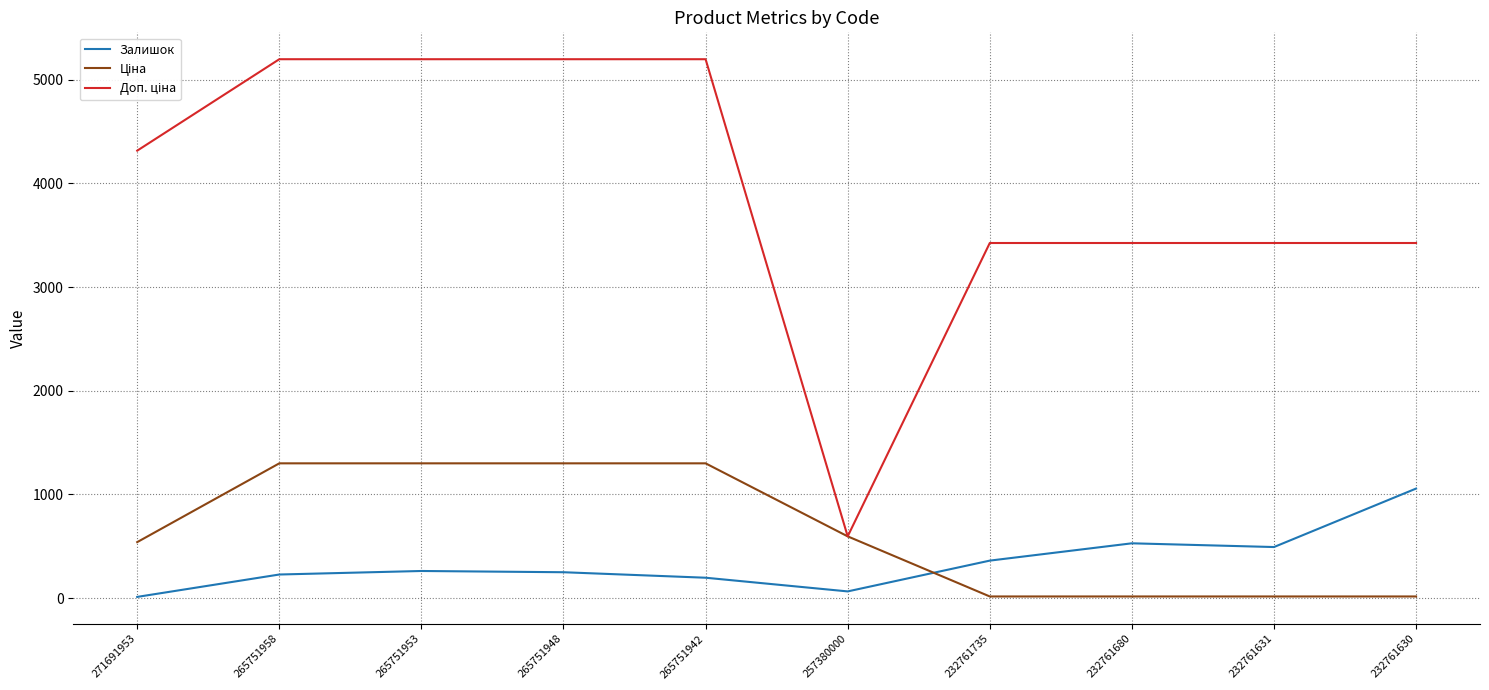

What is the greatest value displayed?

5198.0